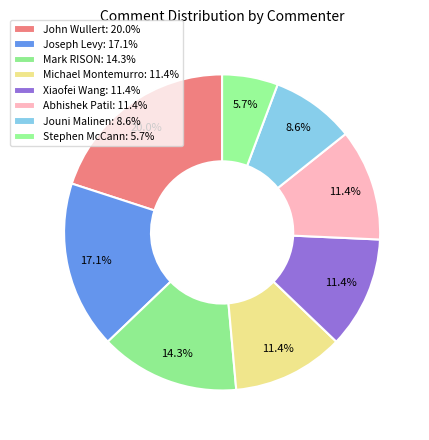

Count the number of slices in the pie.

8